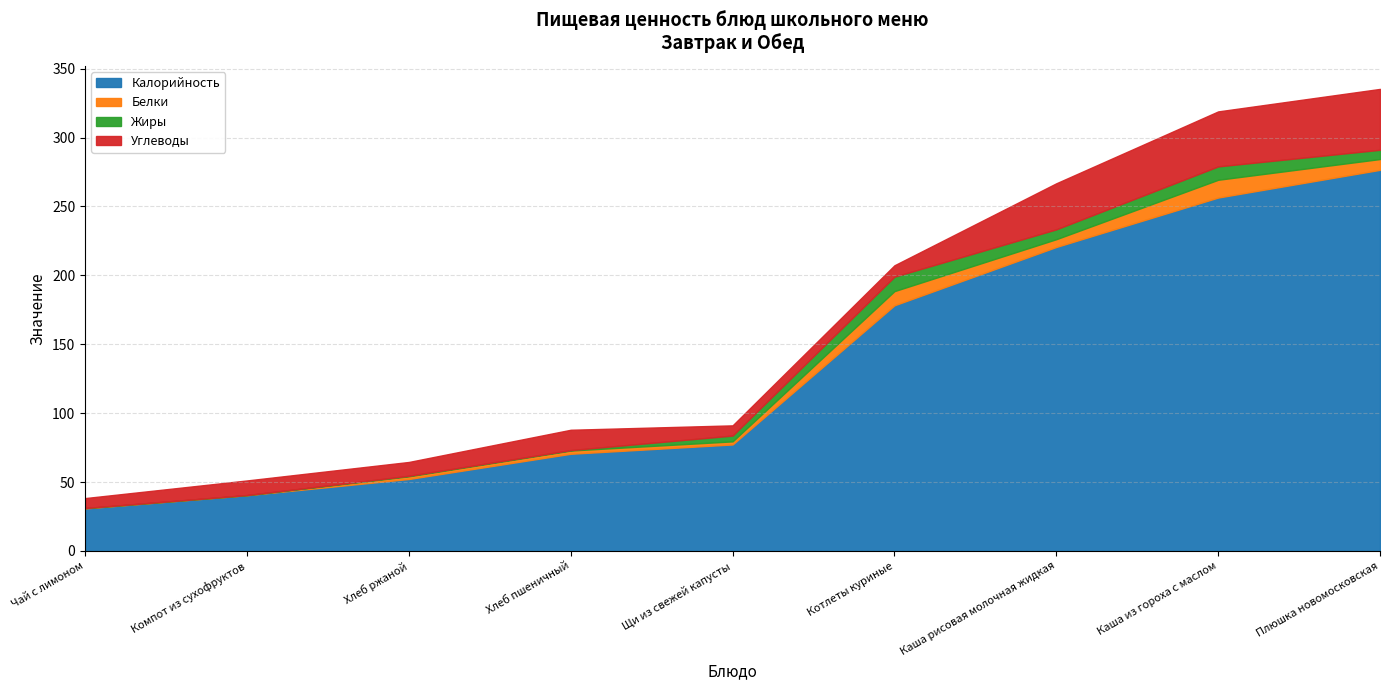

Which has a higher value, Щи из свежей капусты or Плюшка новомосковская?

Плюшка новомосковская